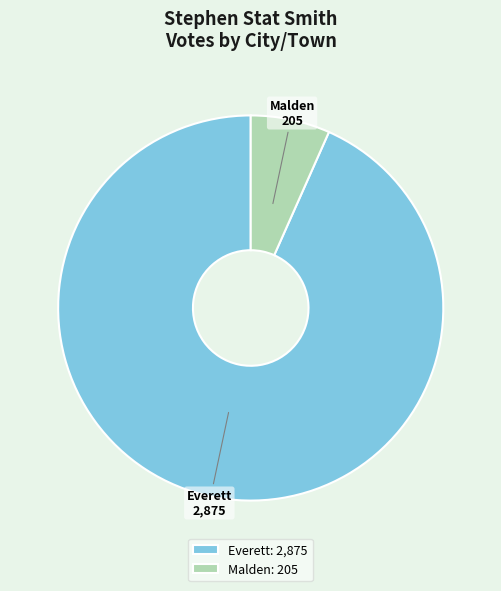

Does Everett represent more than half of the total?

Yes